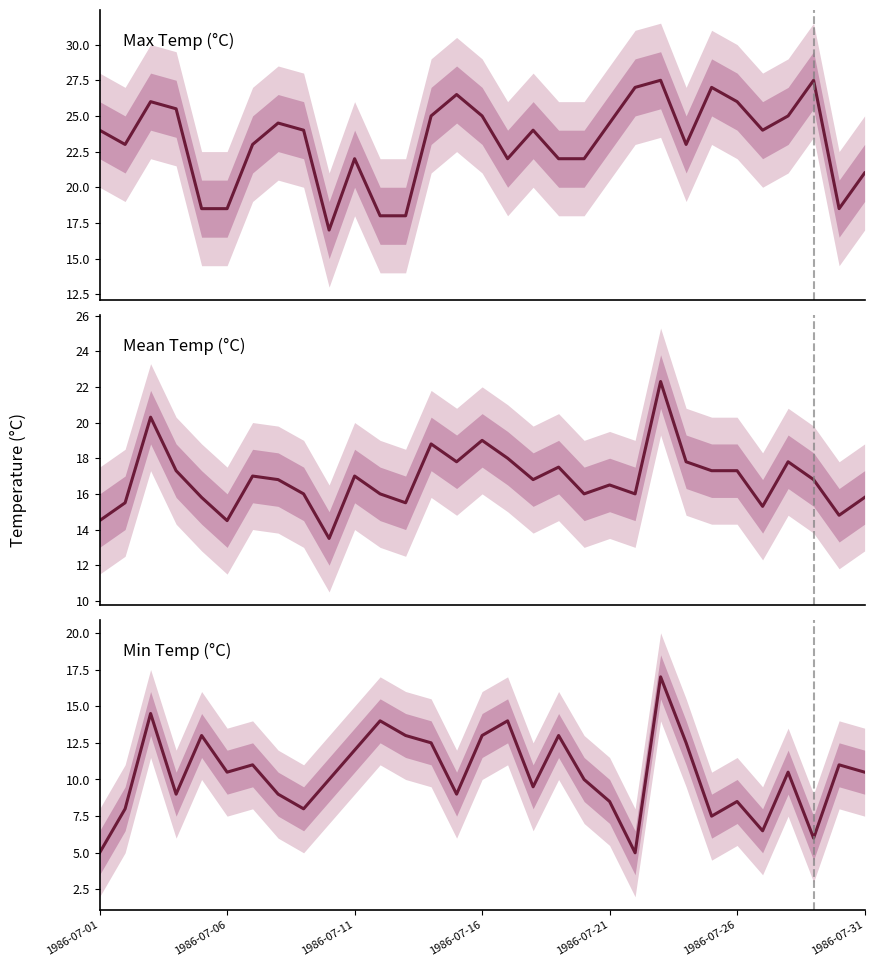

What is the average value of the Min Temp (°C) series?

10.4